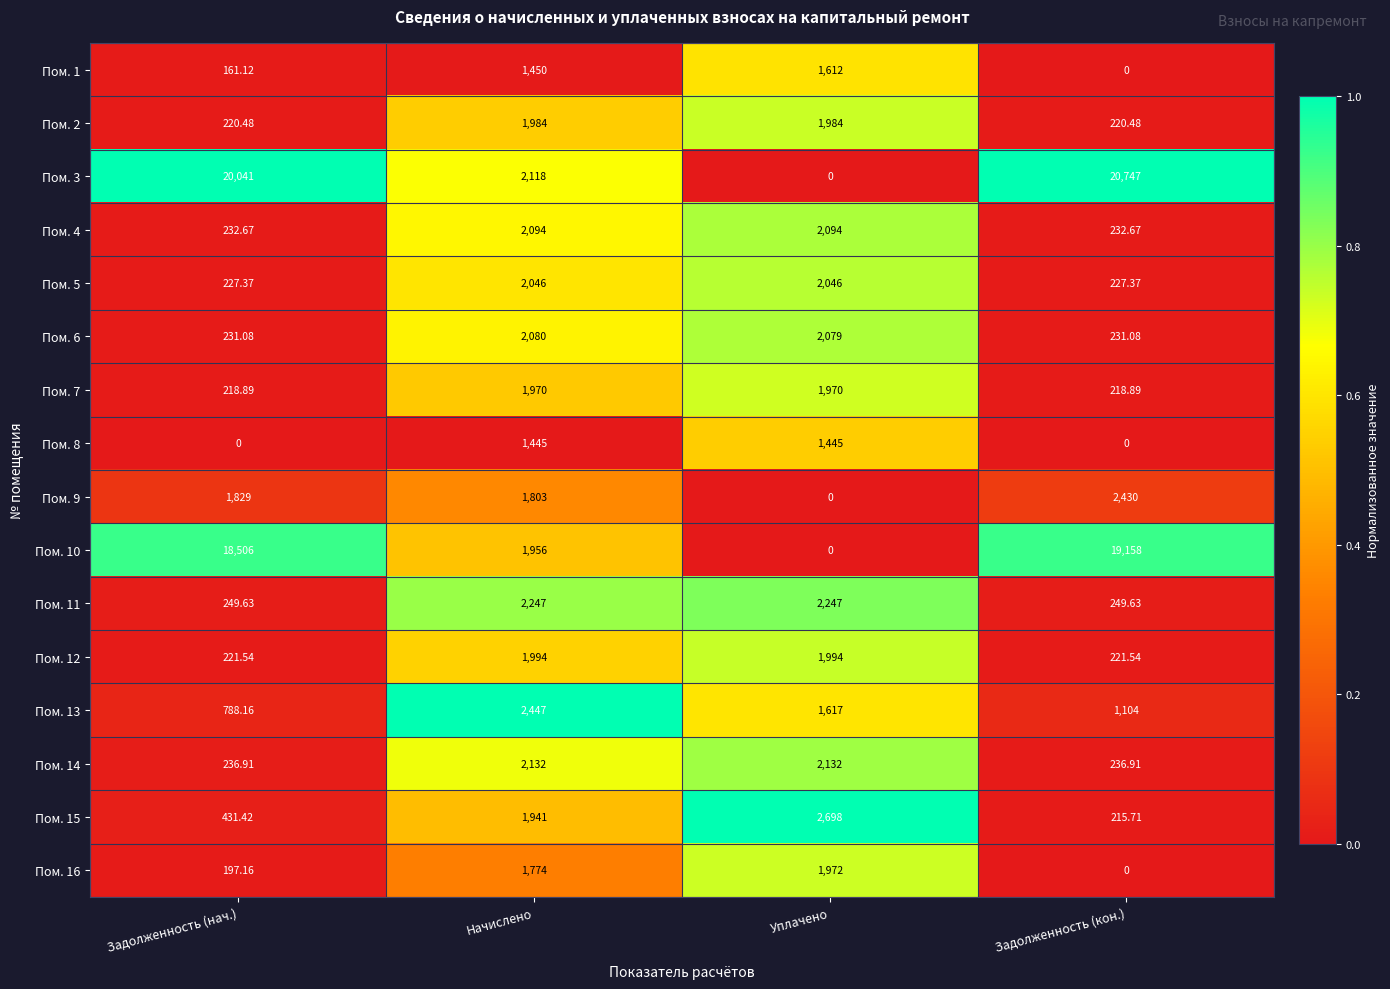

Which category has the highest value in the Пом. 13 series?

Начислено